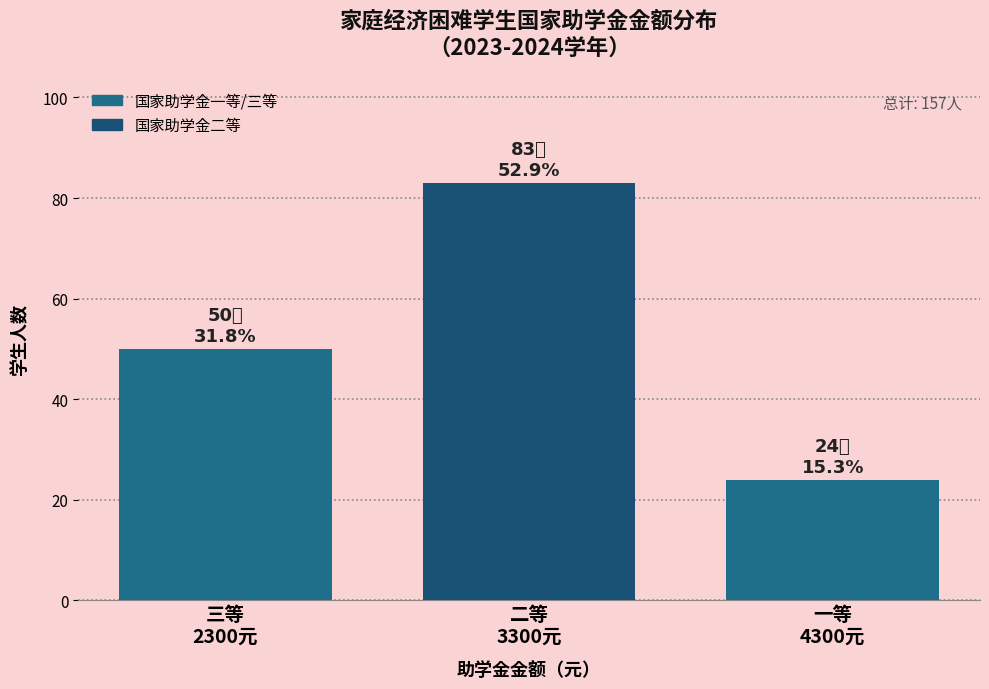

Reading right to left, what are all the values shown in this chart?

24	83	50